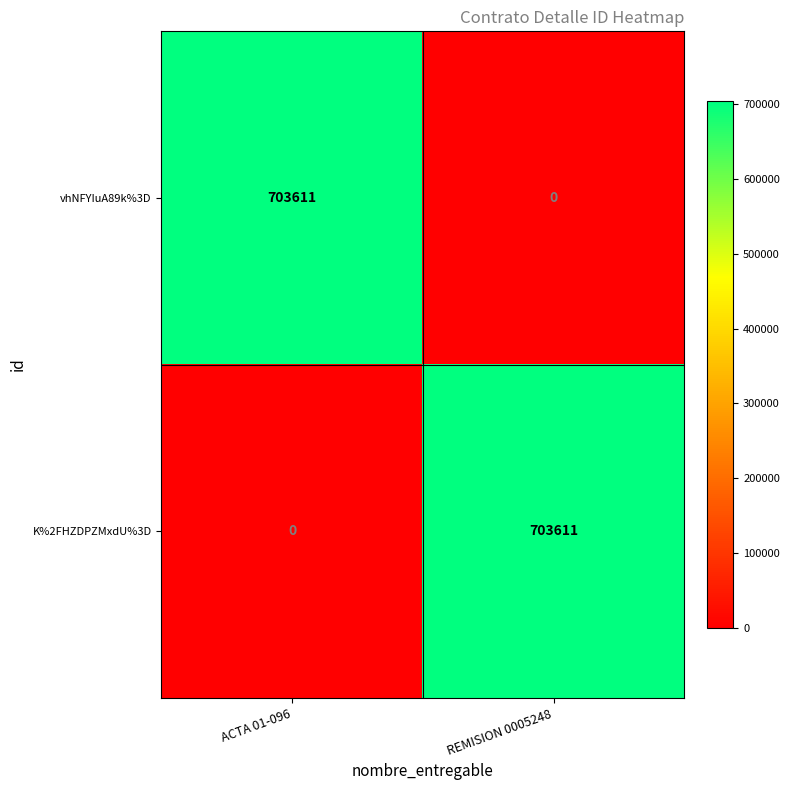

What is the spread (max minus min) of values at ACTA 01-096?

703611